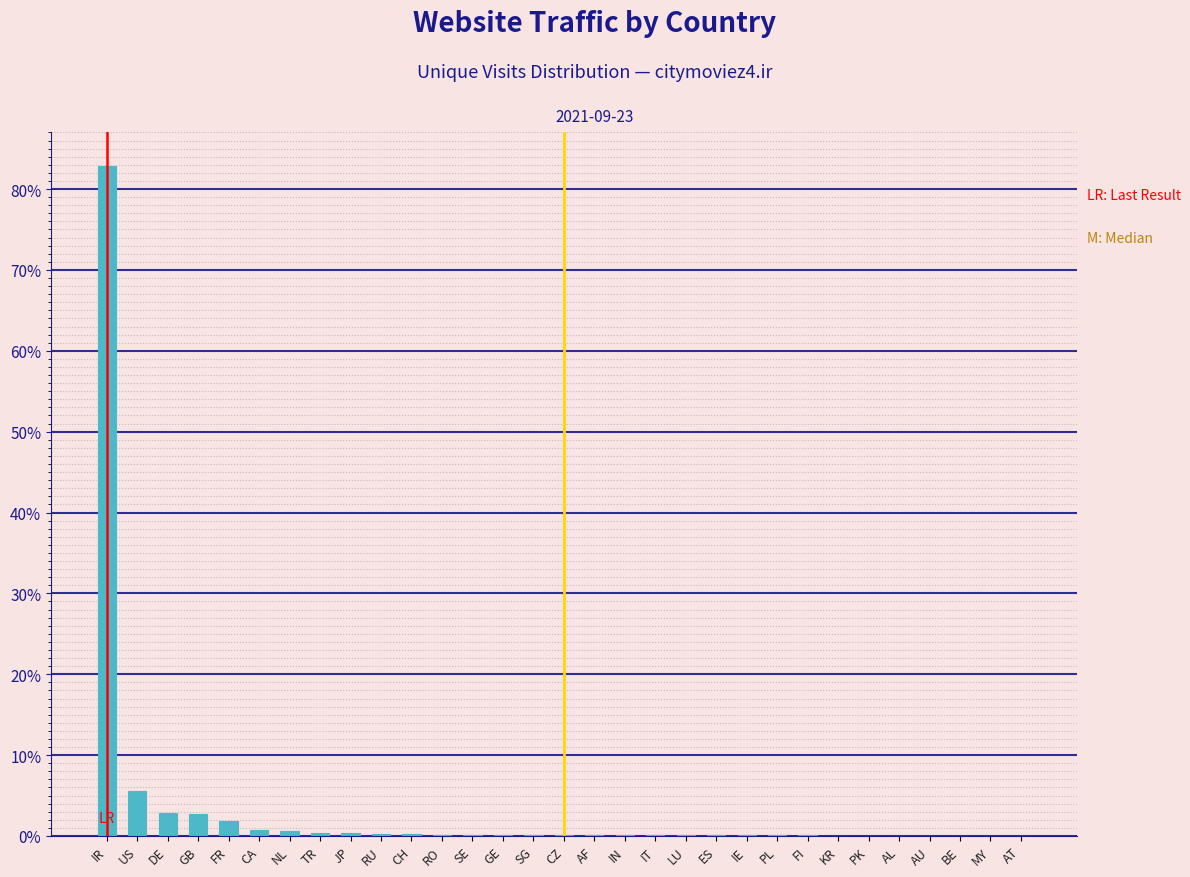

What is the sum of all values?

100.0